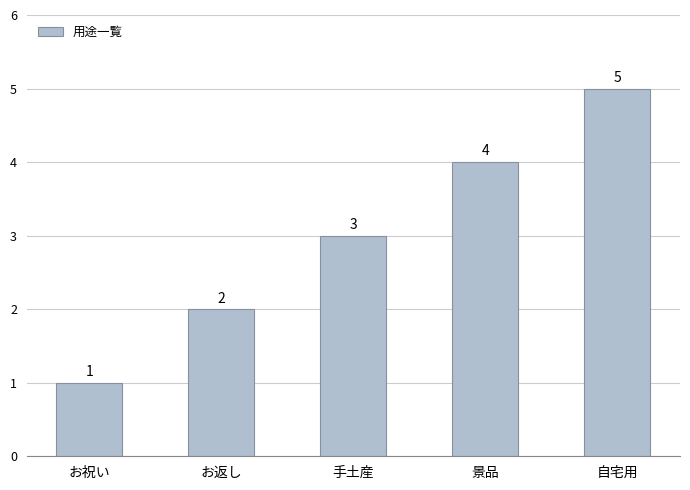

What is the value of the 1st bar from the left?

1